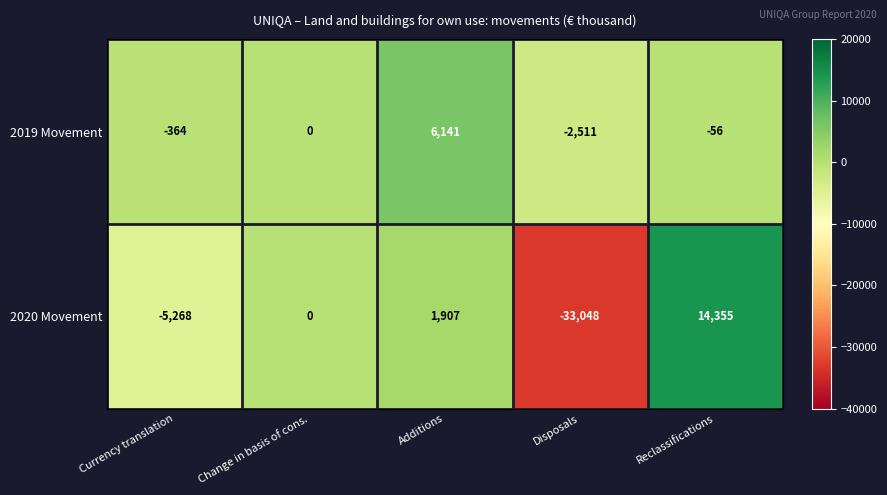

Reading left to right, transcribe all the data shown in this chart.

2019 Movement: -364	0	6141	-2511	-56
2020 Movement: -5268	0	1907	-33048	14355